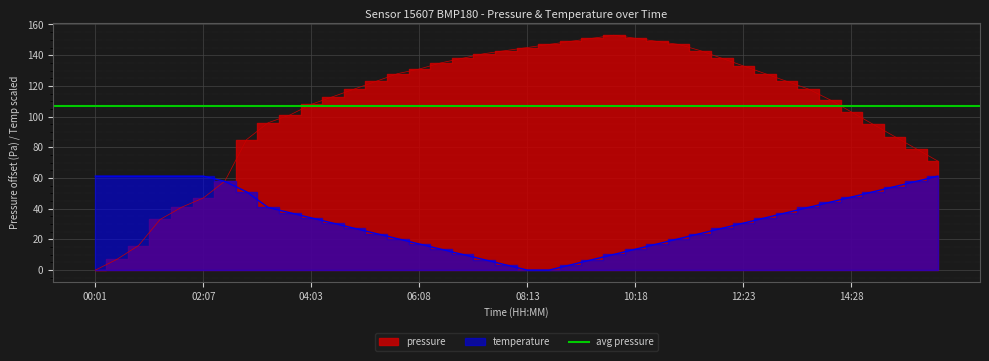

Read the temperature value at 06:33.

13.6